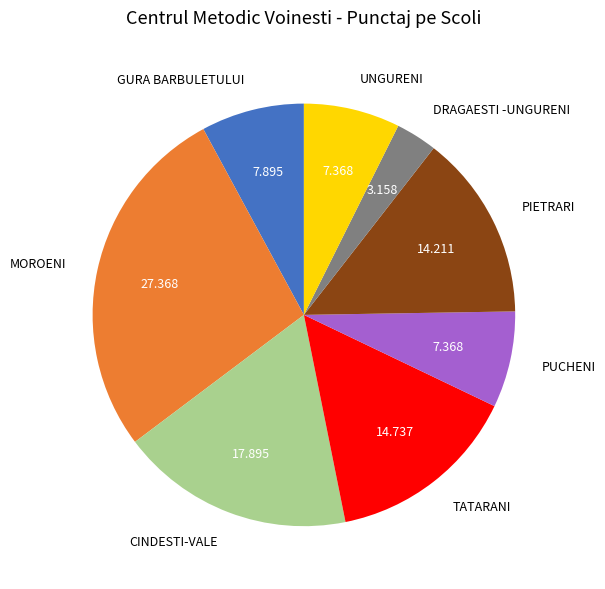

Which category has the smallest portion of the pie?

DRAGAESTI -UNGURENI